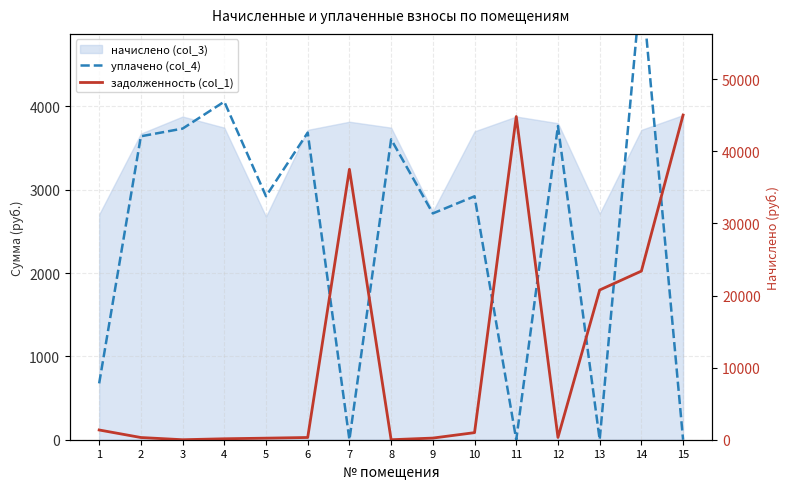

How many data points does each series have?

15